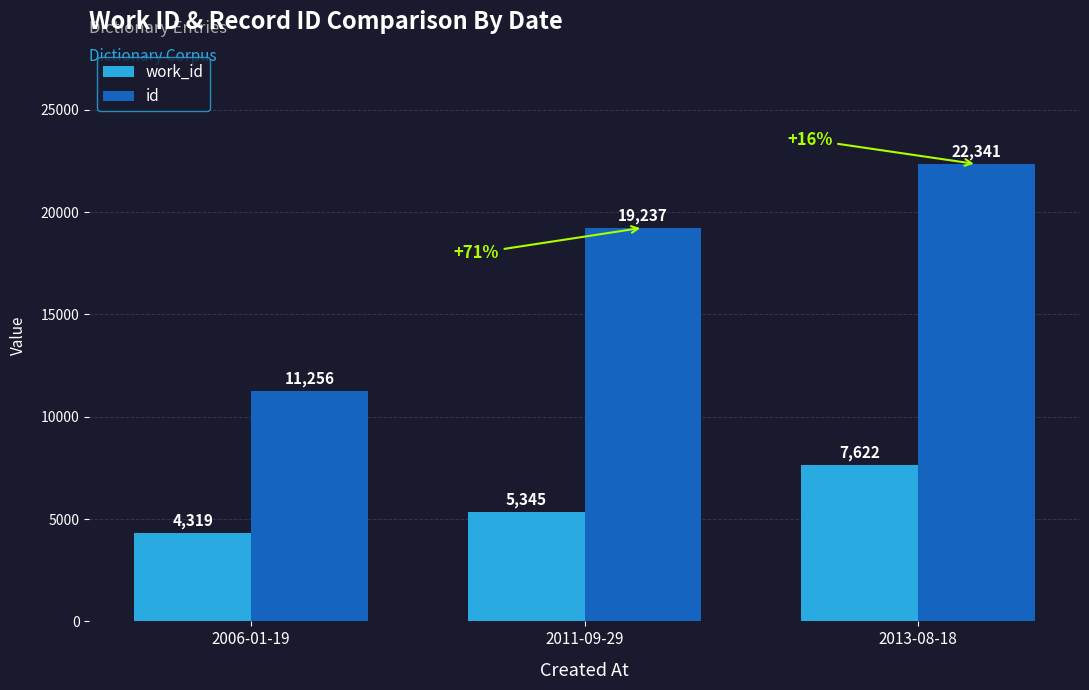

Which category has the lowest value in the work_id series?

2006-01-19